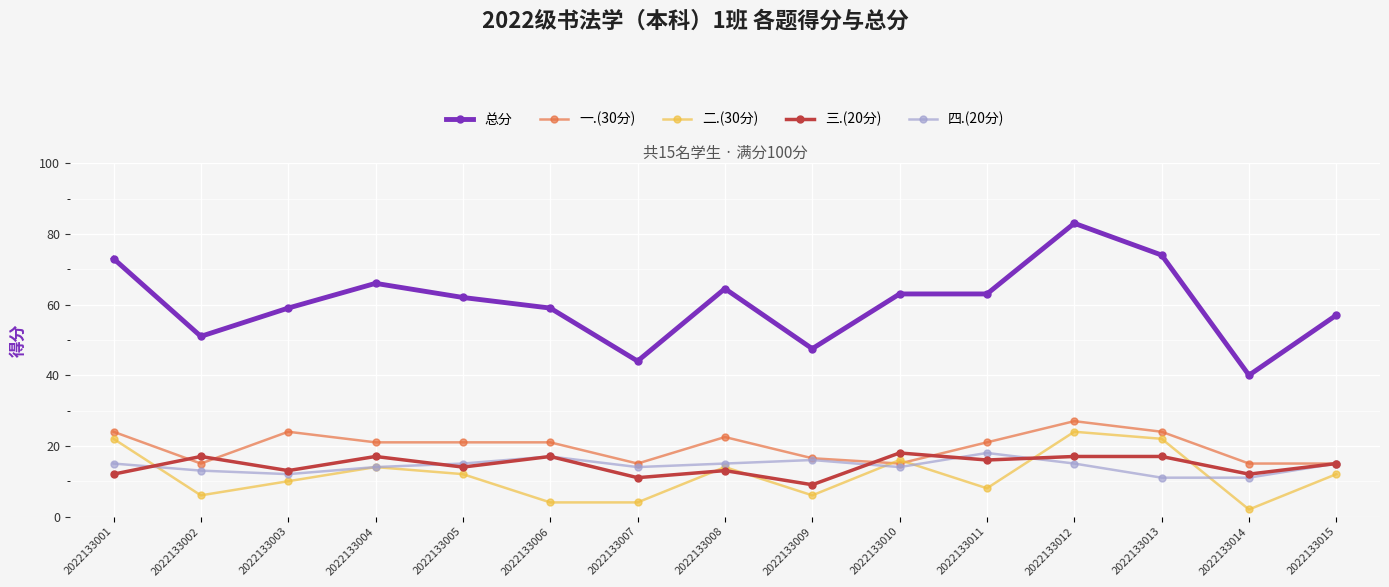

Which label corresponds to the smallest value in the chart?

2022133014